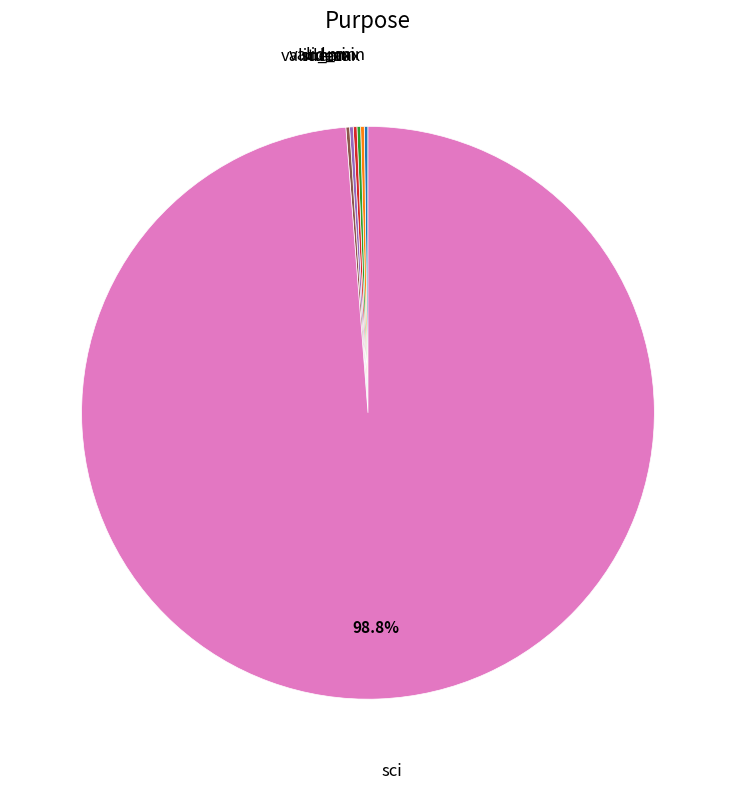

Is sci the majority of the pie?

Yes